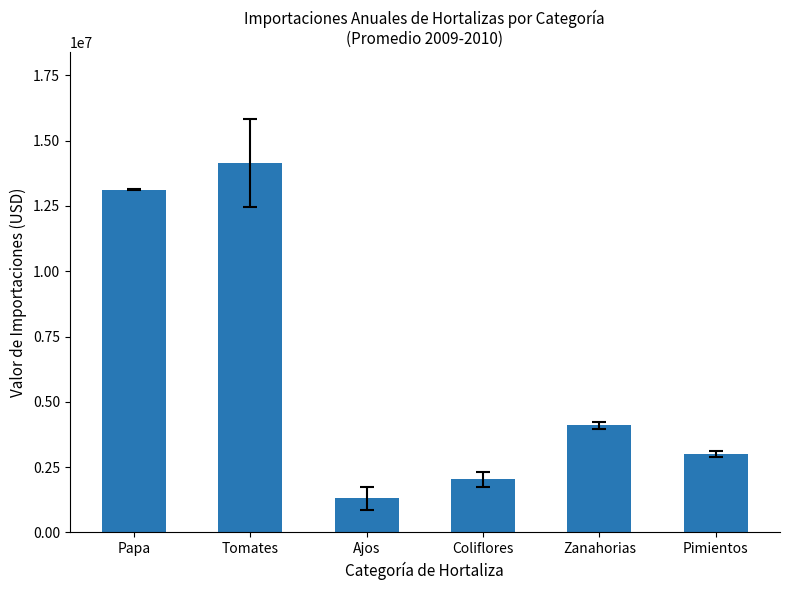

What is the value of the 3rd bar from the left?

1300188.9